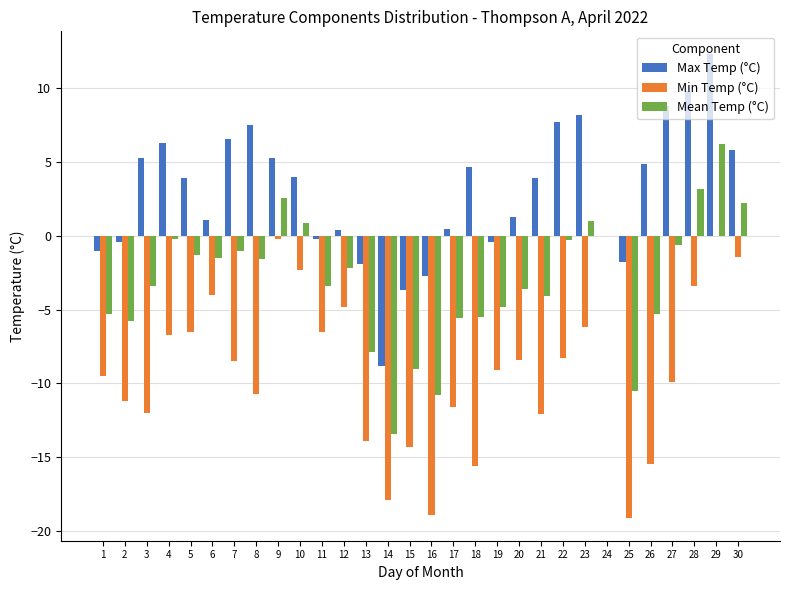

At which category is the sum across all series the highest?

29